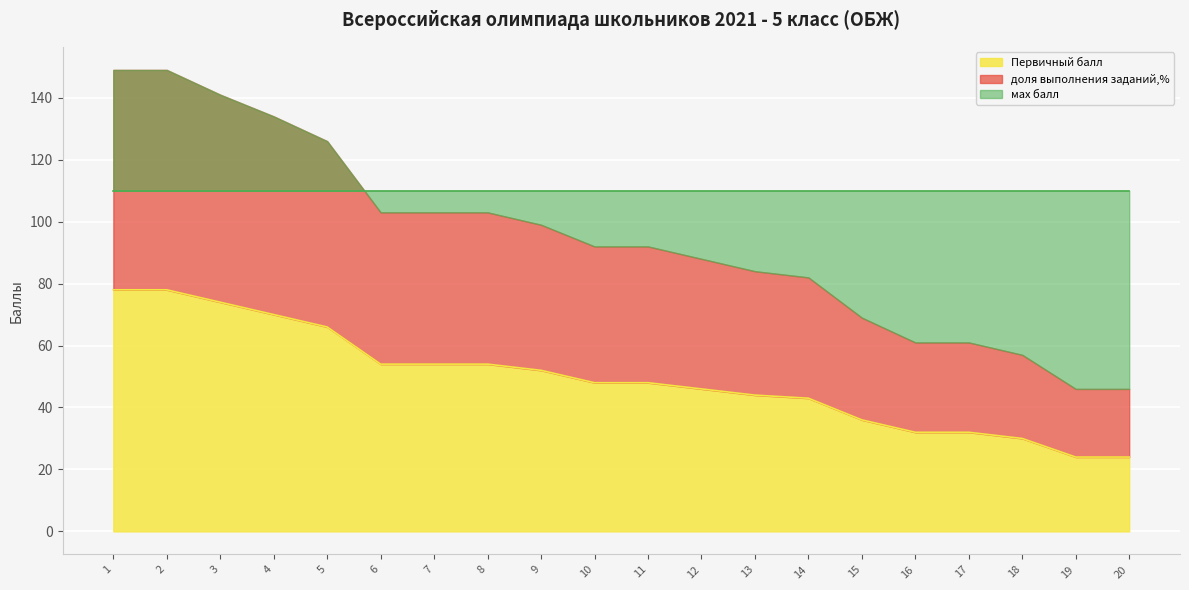

The мах балл series shows 54 at 5. True or false?

False